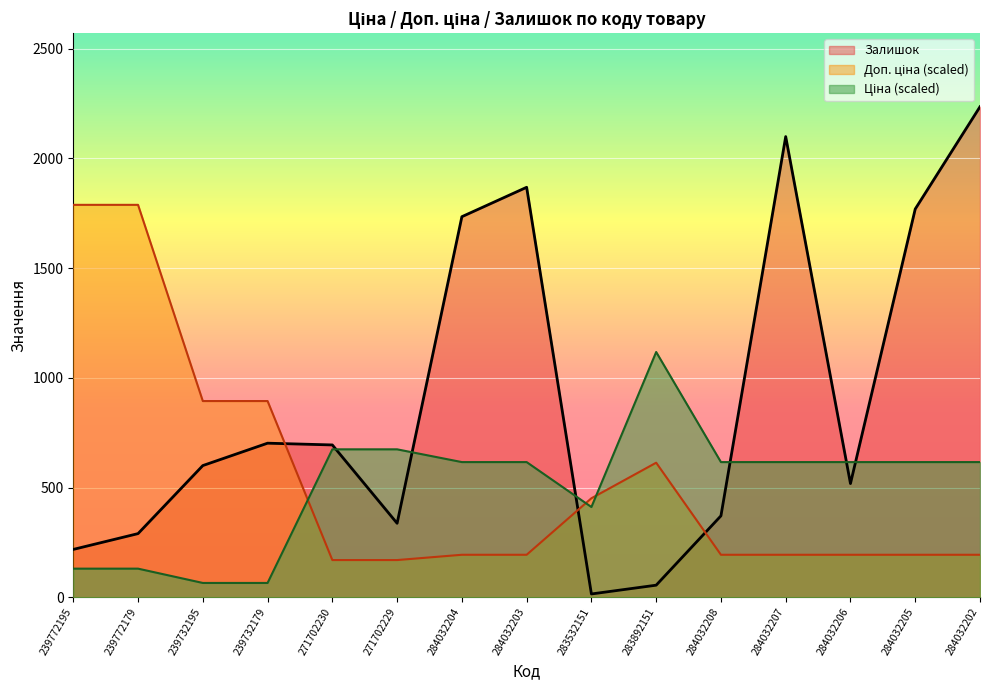

List the series in order of their peak value, lowest first.

Ціна, Доп. ціна, Залишок